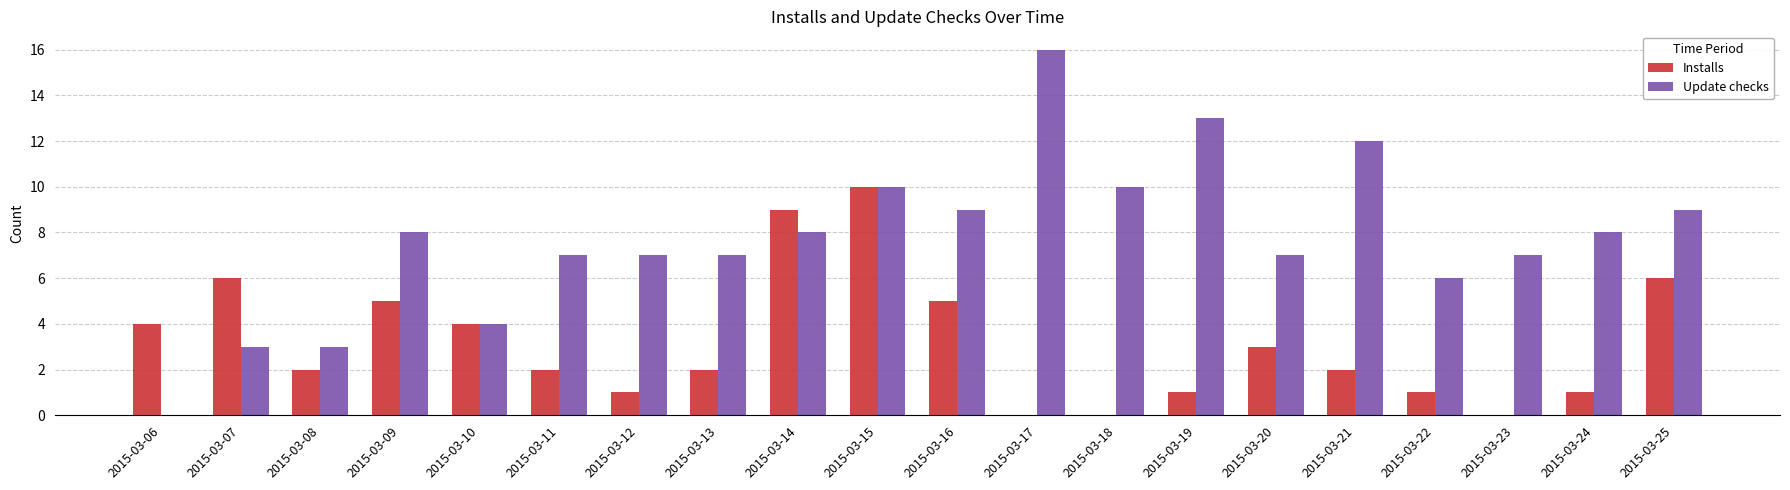

Which series has the largest total across all categories?

Update checks